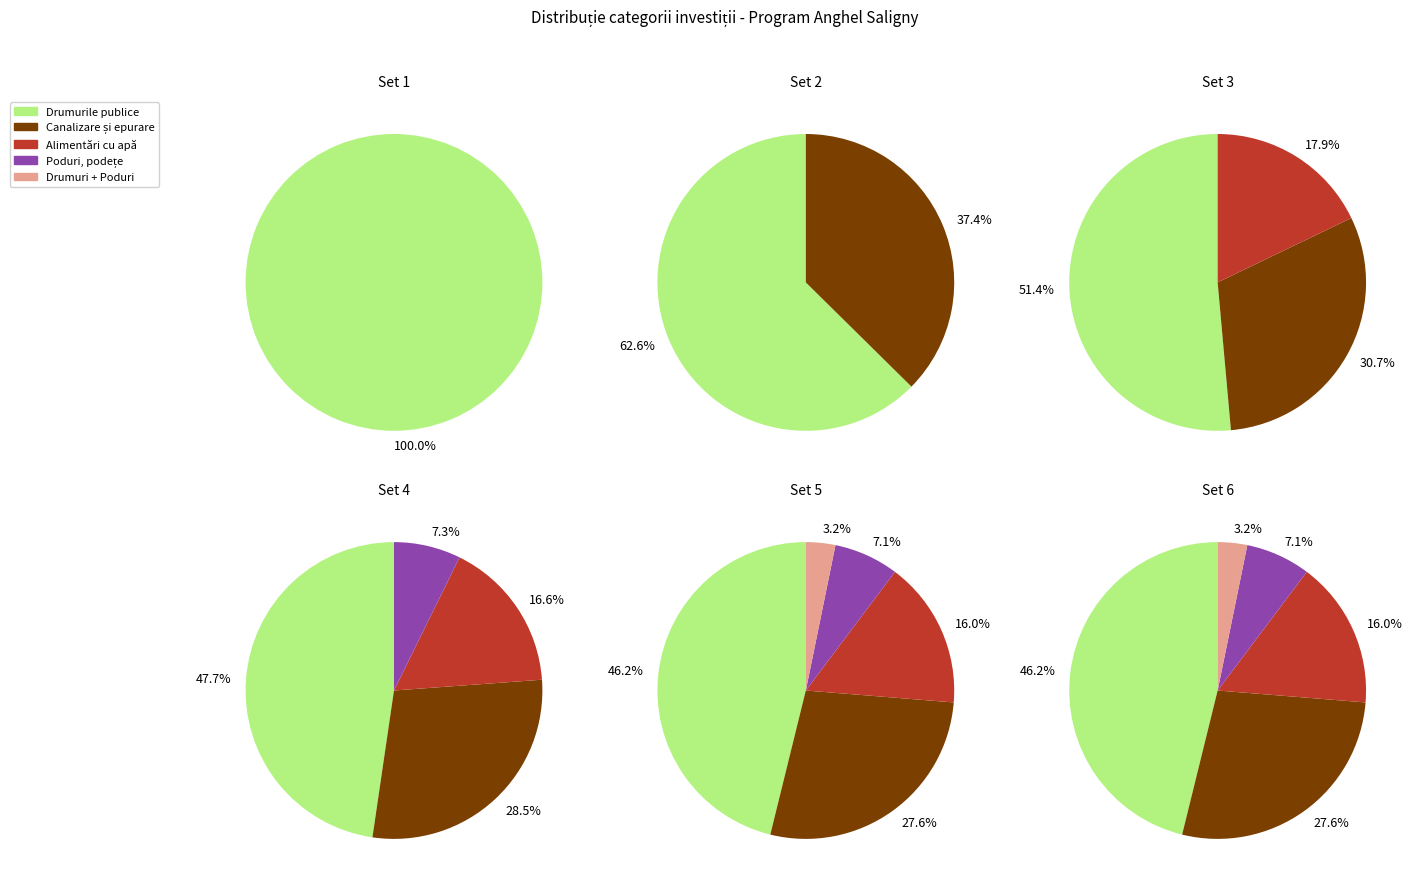

Is it true that Poduri, podețe, pasaje sau punți pietonale is 7% of the pie?

True